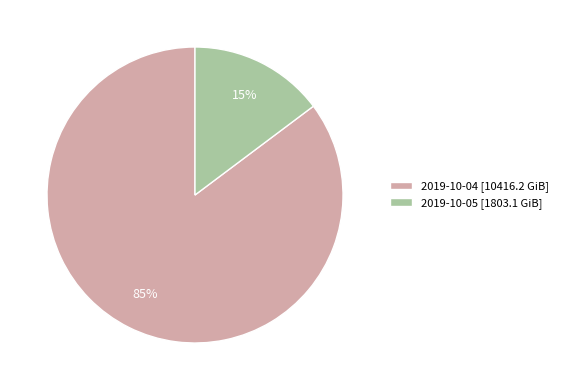

Rank the categories by value from lowest to highest.

2019-10-05, 2019-10-04